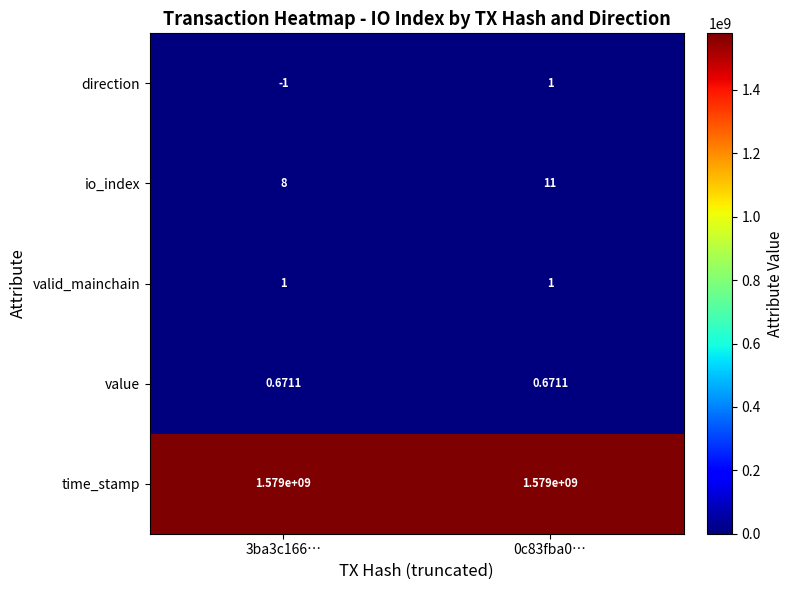

Is the value of io_index at 3ba3c166… greater than the value of time_stamp at 3ba3c166…?

No